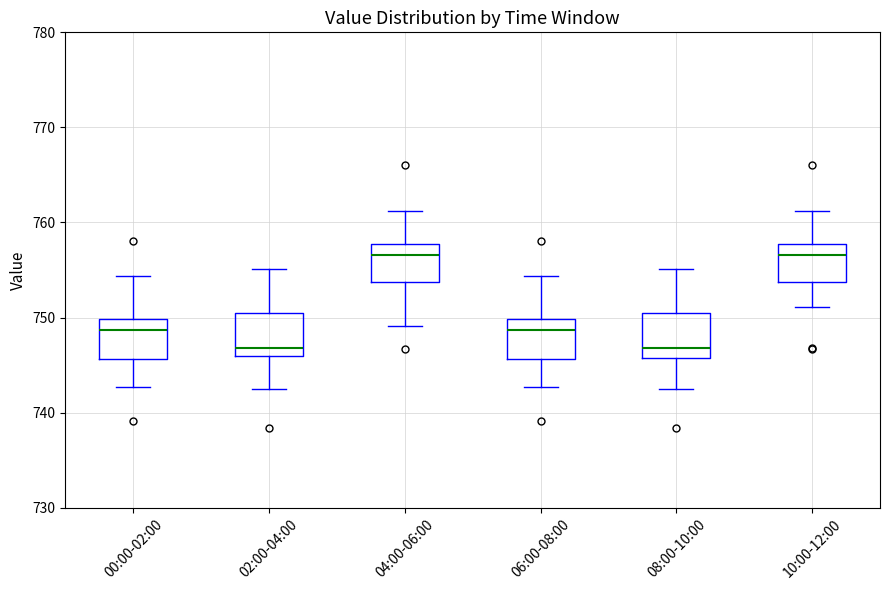

Reading left to right, transcribe this box plot: for each box, give where its median line is, the range the box spans, and where its two whiskers end, as read against the y-axis. The values are not printed on the chart, so give them approximately, as read against the axis.

00:00-02:00: median 749, box 746 to 750, whiskers 743 to 754
02:00-04:00: median 747, box 746 to 750, whiskers 742 to 755
04:00-06:00: median 757, box 754 to 758, whiskers 749 to 761
06:00-08:00: median 749, box 746 to 750, whiskers 743 to 754
08:00-10:00: median 747, box 746 to 750, whiskers 742 to 755
10:00-12:00: median 757, box 754 to 758, whiskers 751 to 761